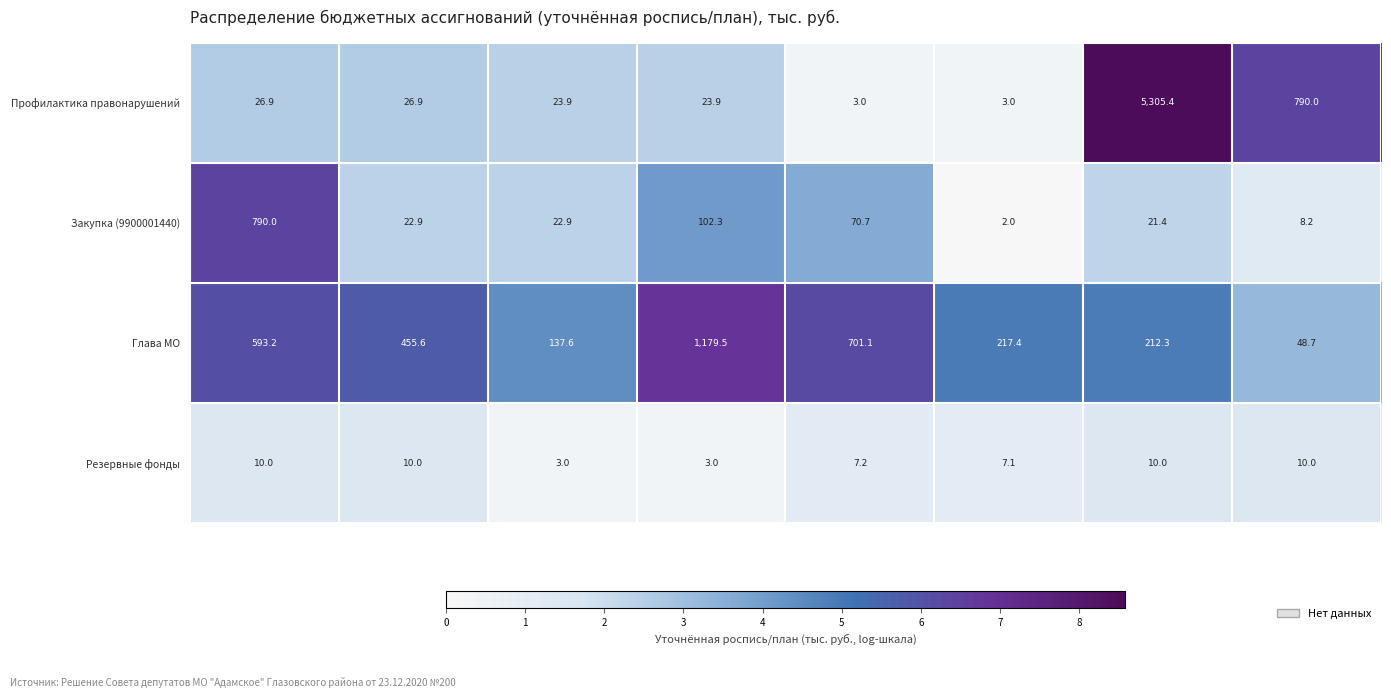

What is the average value of the Резервные фонды series?

7.5